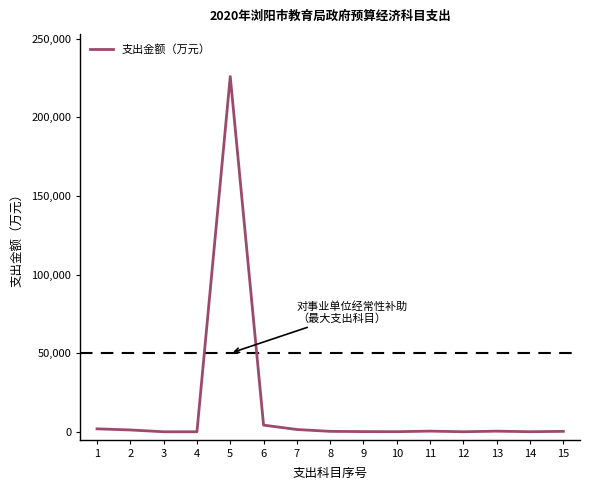

What is the greatest value displayed?

225966.9